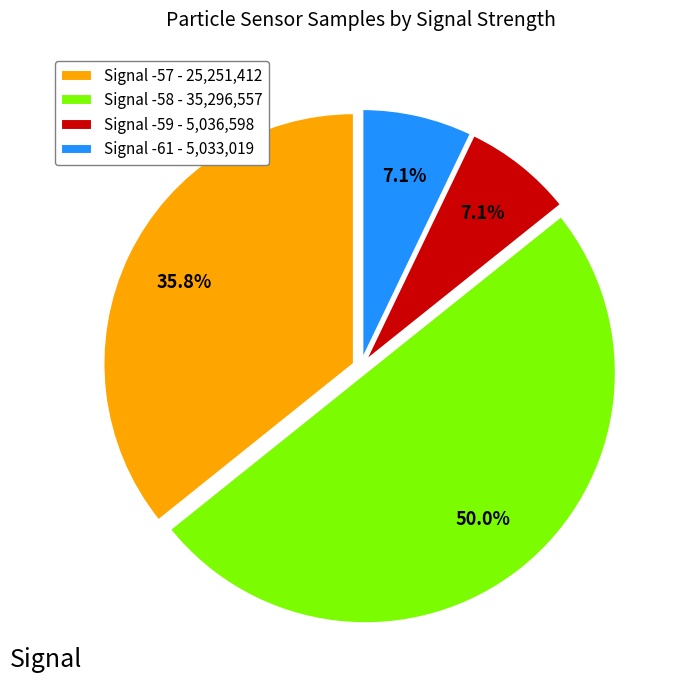

Which has a higher value, Signal -57 - 25,251,412 or Signal -58 - 35,296,557?

Signal -58 - 35,296,557